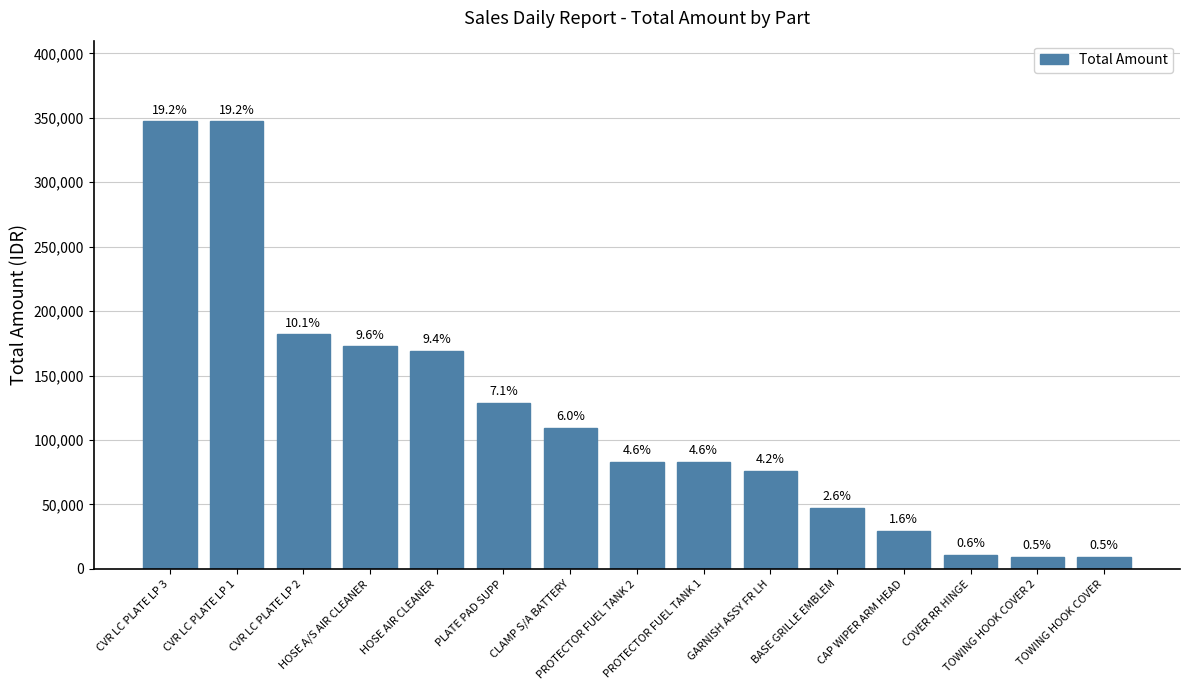

At which label is the value closest to 178322?

CVR LC PLATE LP 2